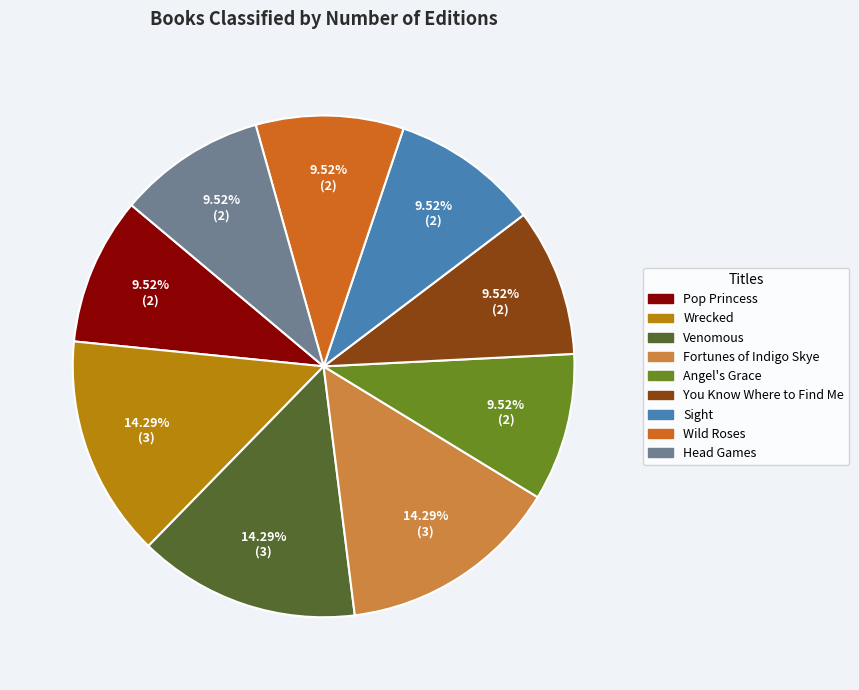

How many slices are in this pie chart?

9